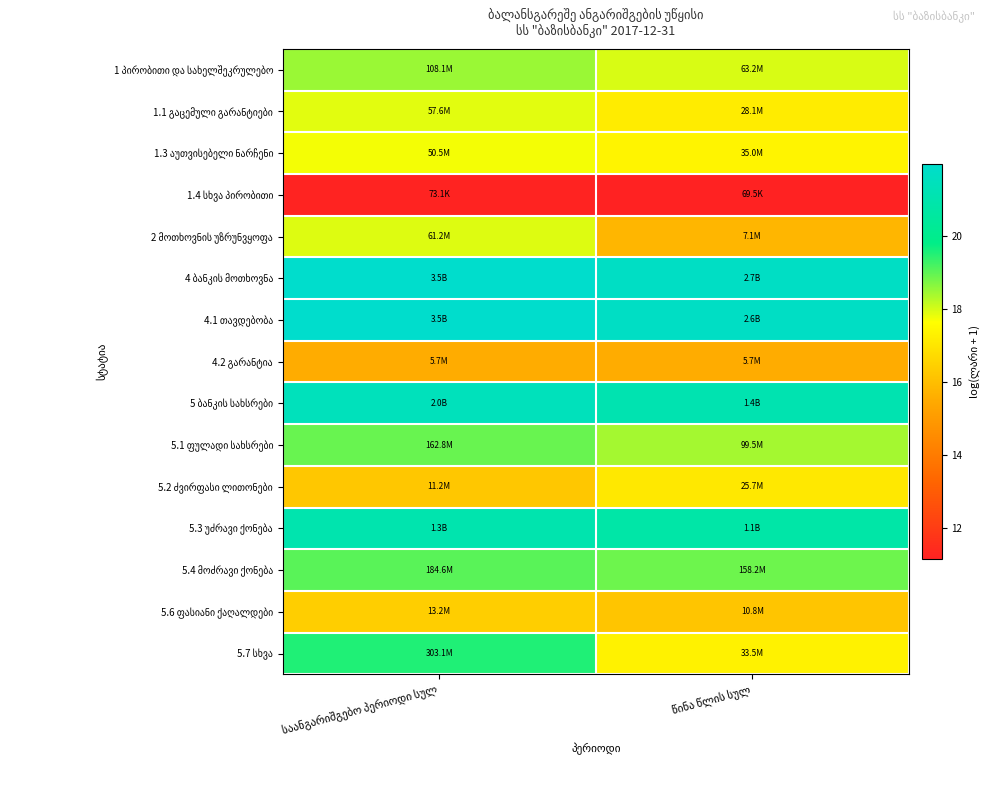

Is the value of 2 მოთხოვნის უზრუნვყოფა at წინა წლის სულ greater than the value of 4.1 თავდებობა at წინა წლის სულ?

No